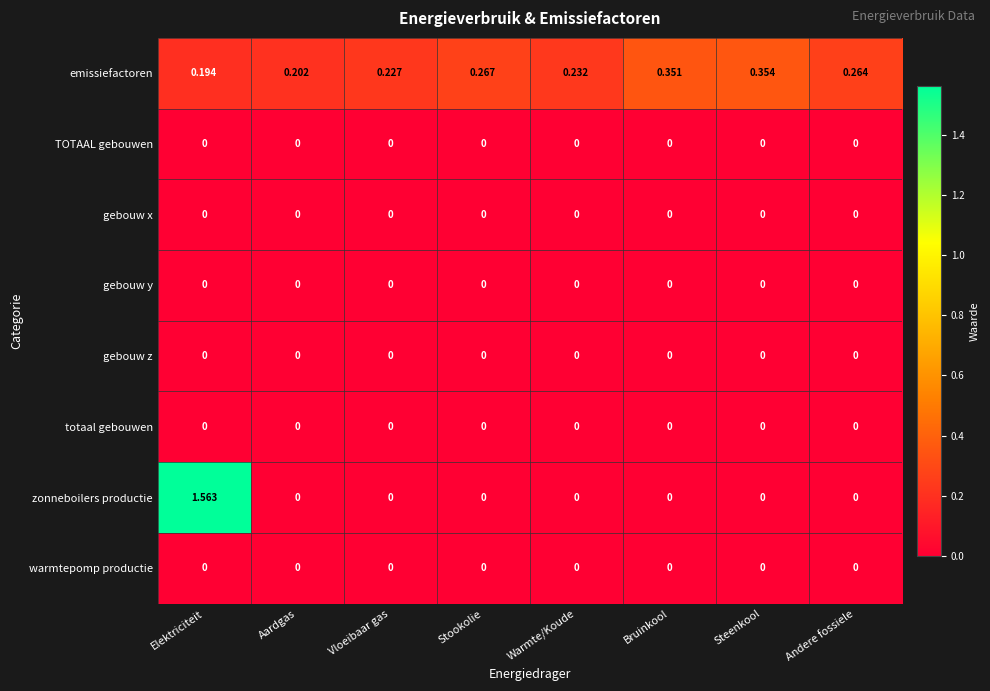

Which series has the widest spread of values?

zonneboilers productie